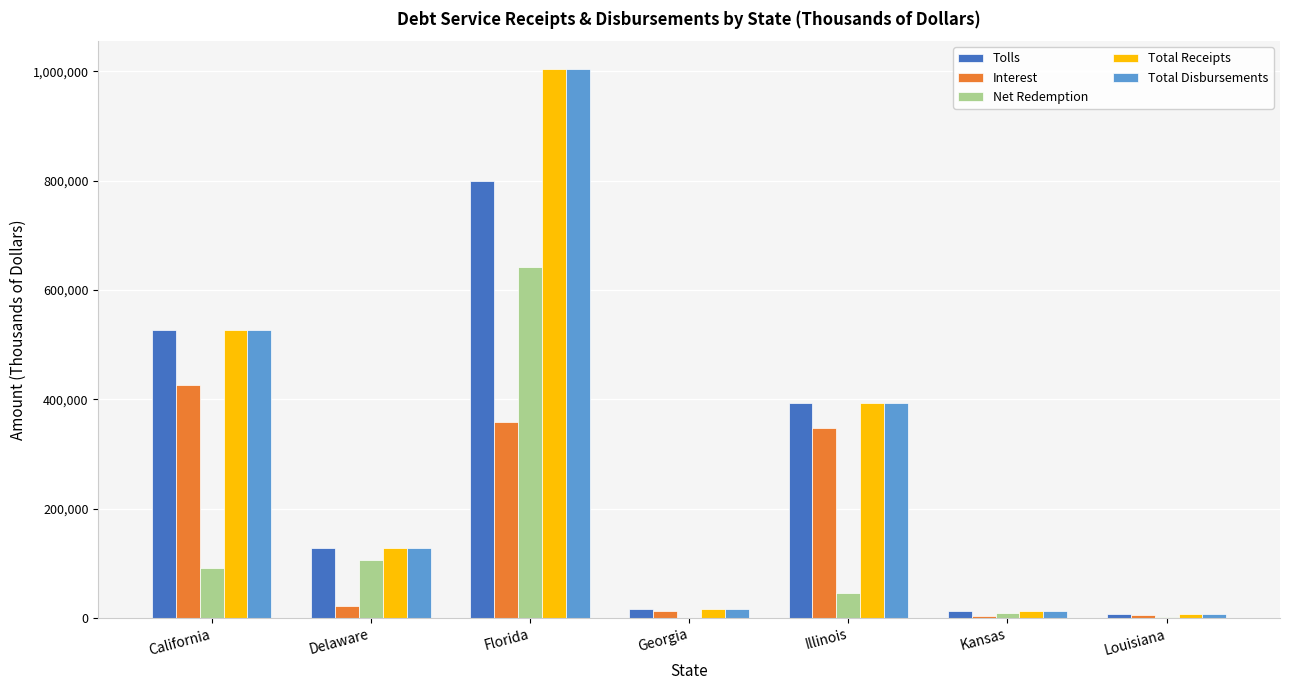

At which label is Tolls closest to 403467?

Illinois